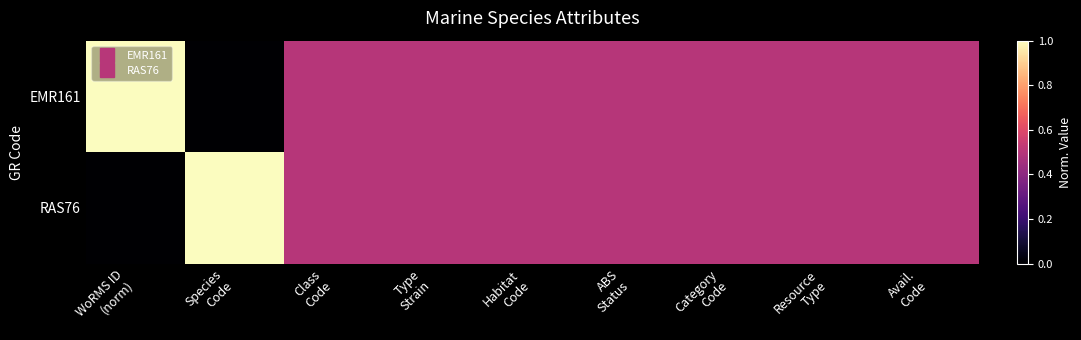

Which has a higher value, Species
Code or Avail.
Code?

Avail.
Code